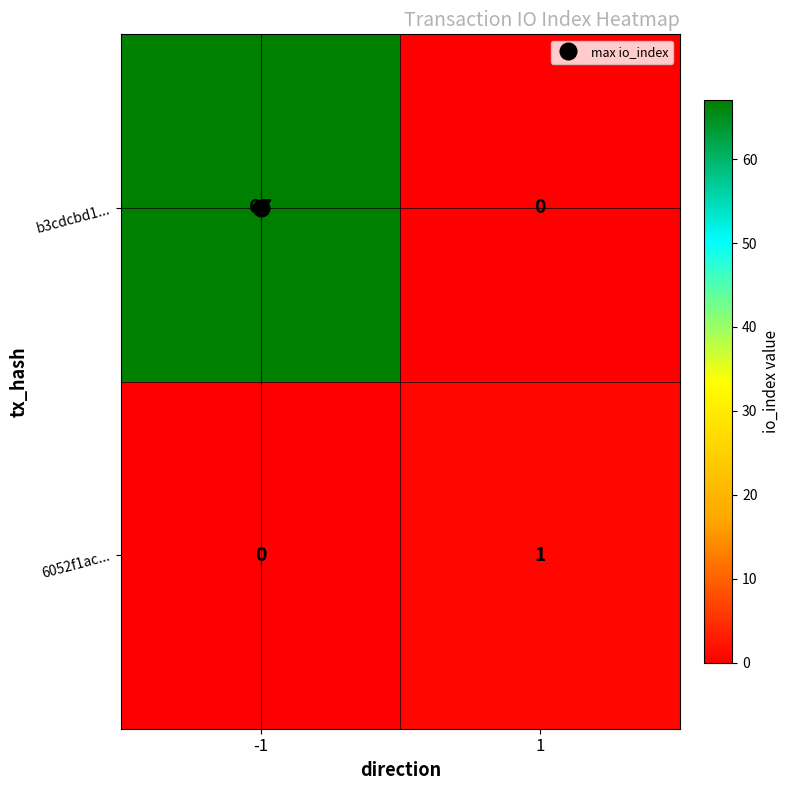

What is the highest value of the b3cdcbd1... series?

67